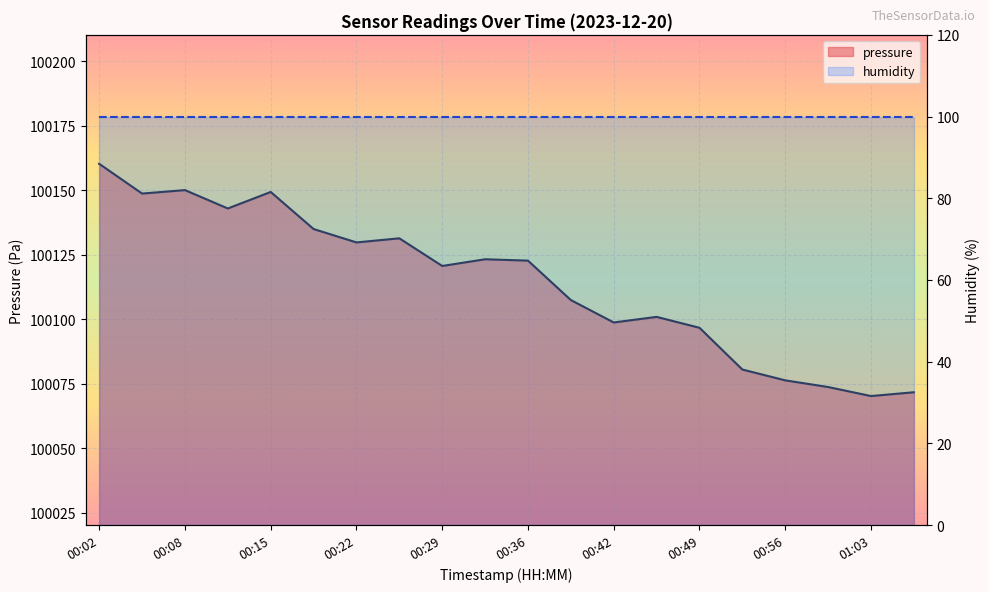

What is the smallest value displayed?

100070.2